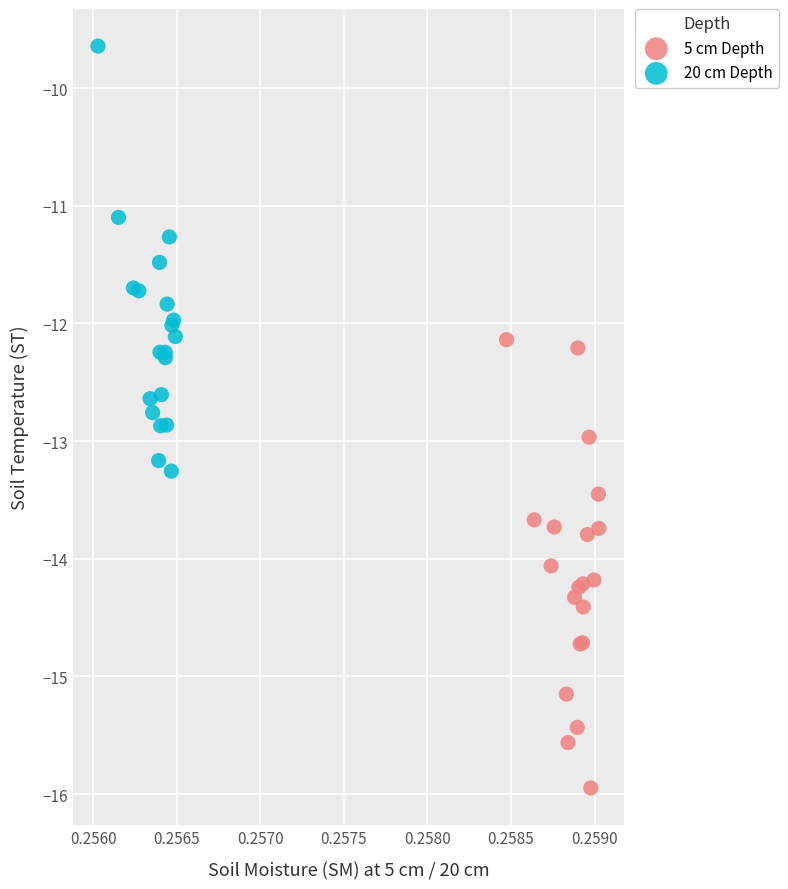

Which series reaches the minimum Y coordinate?

5 cm Depth